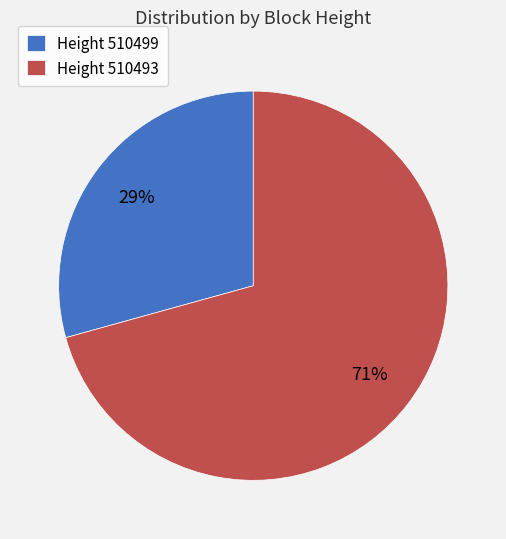

Does any single category account for the majority?

Yes